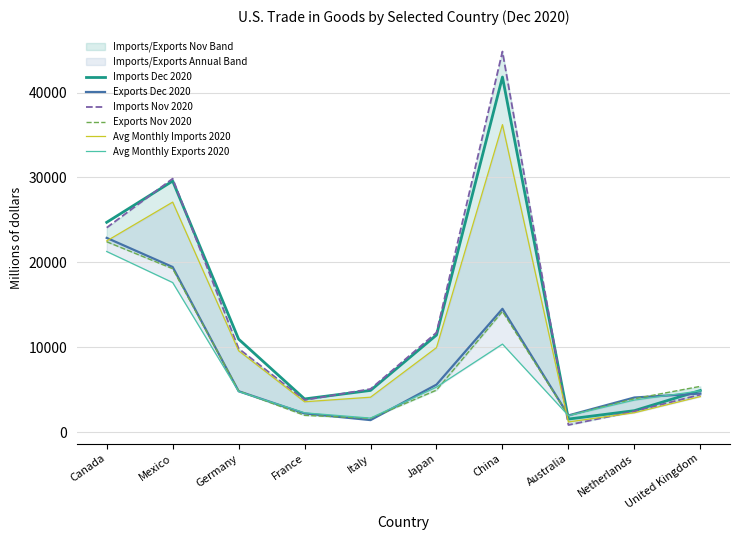

Reading right to left, what are all the values shown in this chart?

Imports Dec 2020: United Kingdom=4908.0	Netherlands=2531.0	Australia=1541.0	China=41834.0	Japan=11438.0	Italy=4915.0	France=3911.0	Germany=10955.0	Mexico=29580.0	Canada=24719.0
Exports Dec 2020: United Kingdom=4548.0	Netherlands=4079.0	Australia=1969.0	China=14530.0	Japan=5599.0	Italy=1418.0	France=2201.0	Germany=4822.0	Mexico=19456.0	Canada=22884.0
Imports Nov 2020: United Kingdom=4414.0	Netherlands=2454.0	Australia=846.0	China=44839.0	Japan=11726.0	Italy=5084.0	France=3785.0	Germany=9844.0	Mexico=29865.0	Canada=24087.0
Exports Nov 2020: United Kingdom=5394.0	Netherlands=3938.0	Australia=1953.0	China=14220.0	Japan=4951.0	Italy=1629.0	France=1981.0	Germany=4859.0	Mexico=19257.0	Canada=22431.0
Avg Monthly Imports 2020: United Kingdom=4192.1	Netherlands=2283.9	Australia=1202.3	China=36229.1	Japan=9958.2	Italy=4117.8	France=3578.2	Germany=9589.1	Mexico=27101.0	Canada=22526.1
Avg Monthly Exports 2020: United Kingdom=4869.2	Netherlands=3775.4	Australia=1948.5	China=10373.8	Japan=5313.0	Italy=1657.1	France=2275.2	Germany=4786.1	Mexico=17623.4	Canada=21282.7